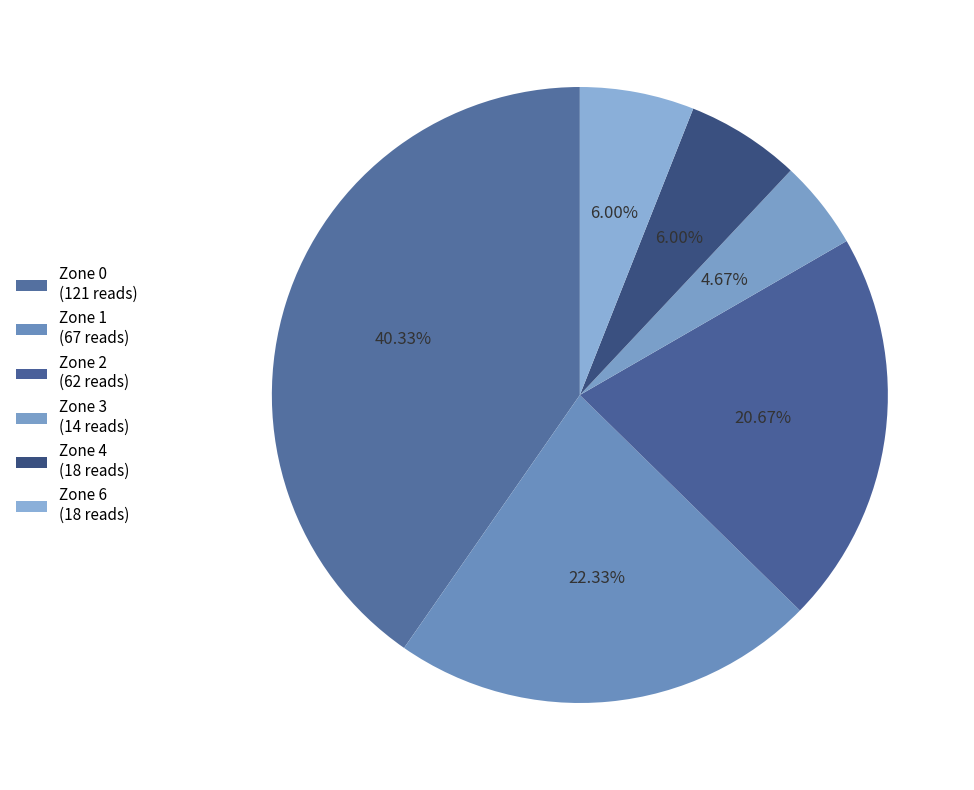

How many segments does this pie chart have?

6